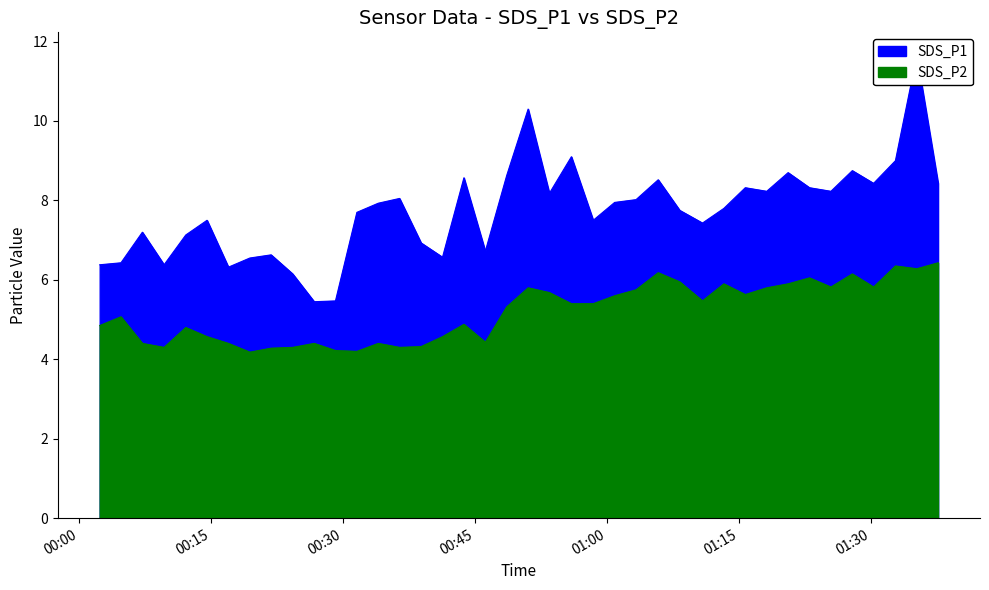

Is the value of SDS_P1 at 38 greater than the value of SDS_P2 at 23?

Yes